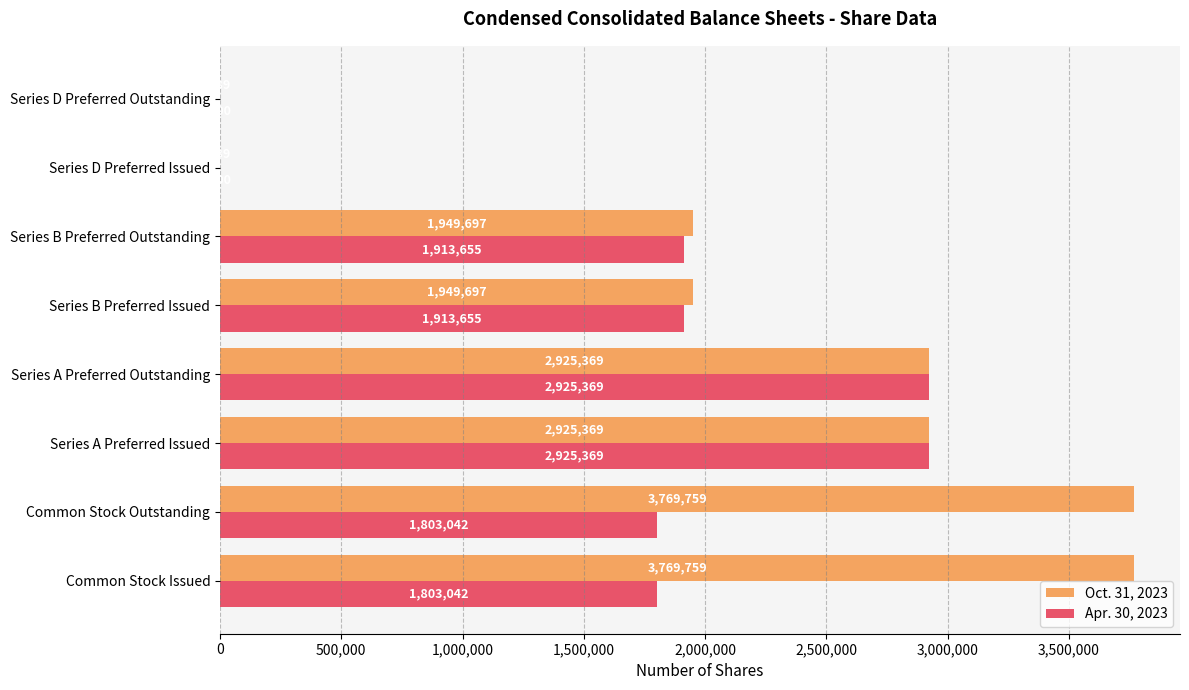

What is the greatest value displayed?

3769759